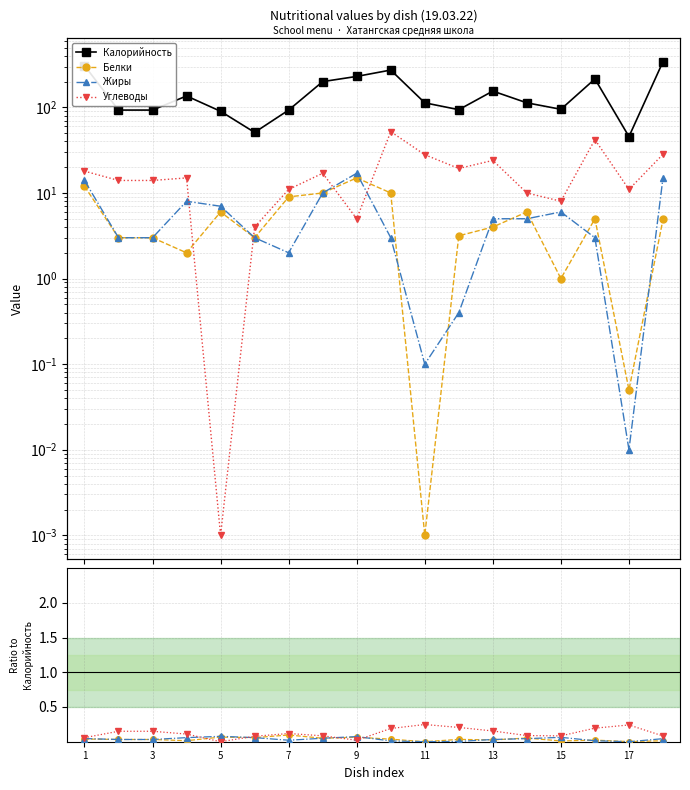

What is the lowest value of the Калорийность series?

45.6